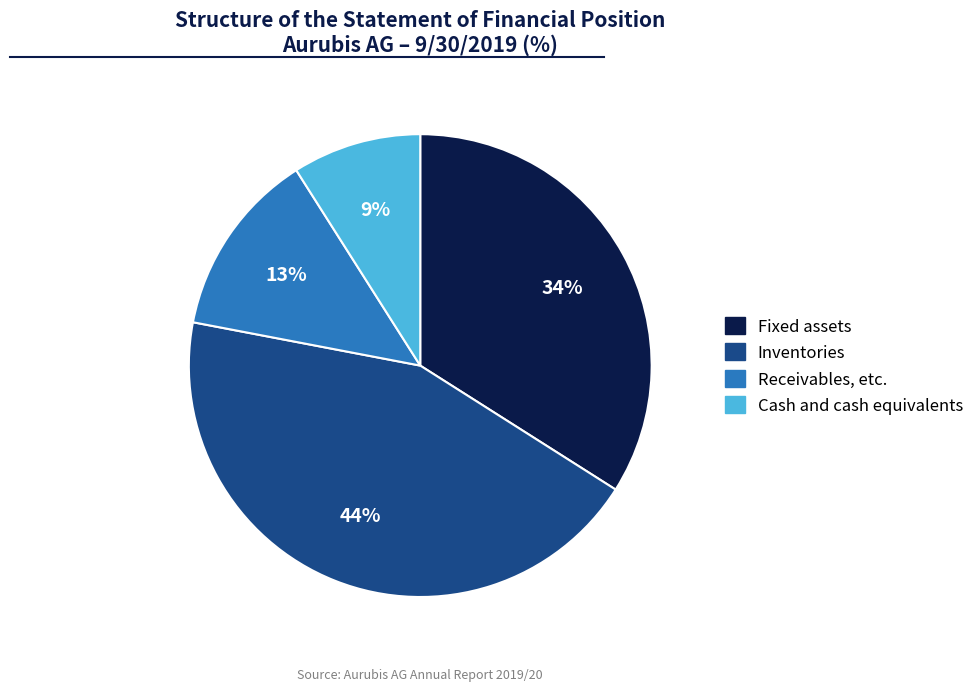

What is the smallest slice in the pie chart?

Cash and cash equivalents